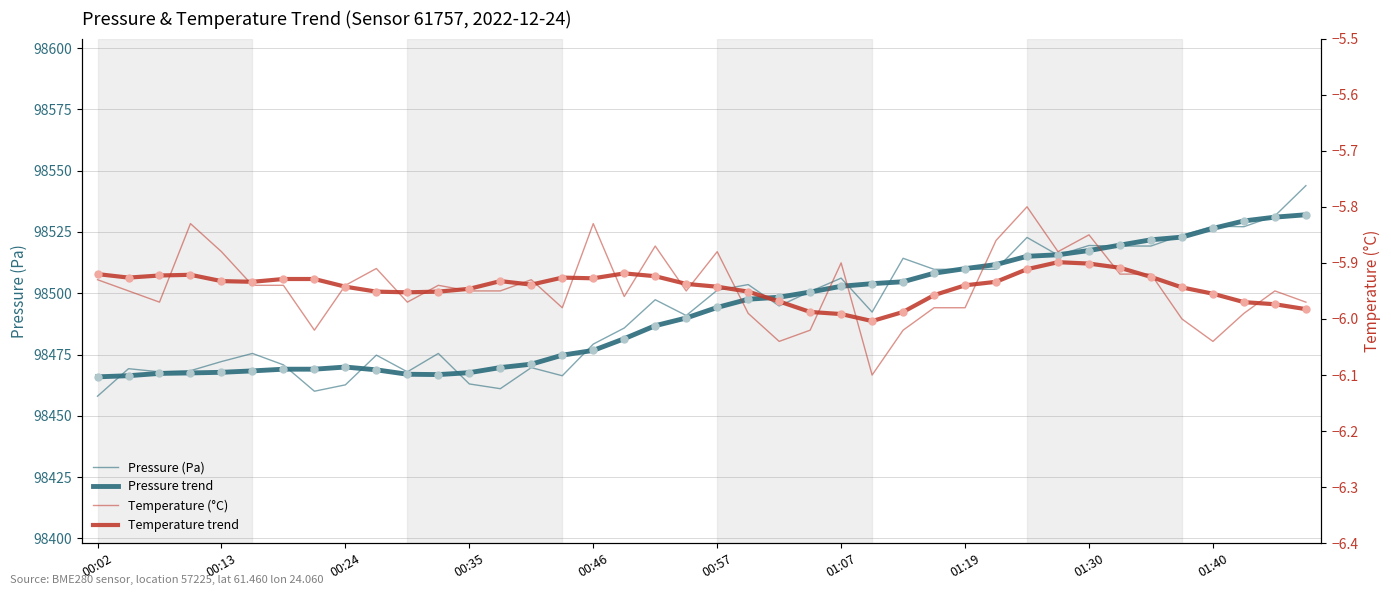

Which has a higher value, 16 or 19?

19